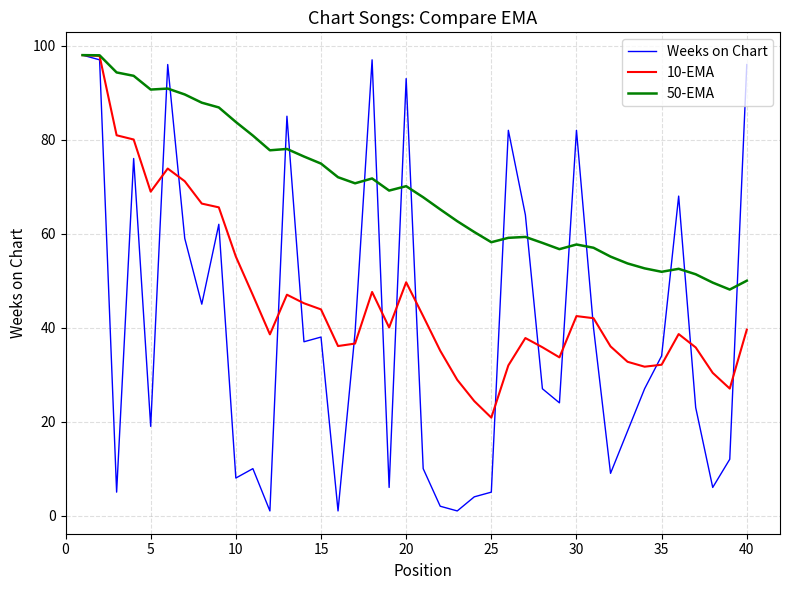

What is the highest value of the 50-EMA series?

98.0